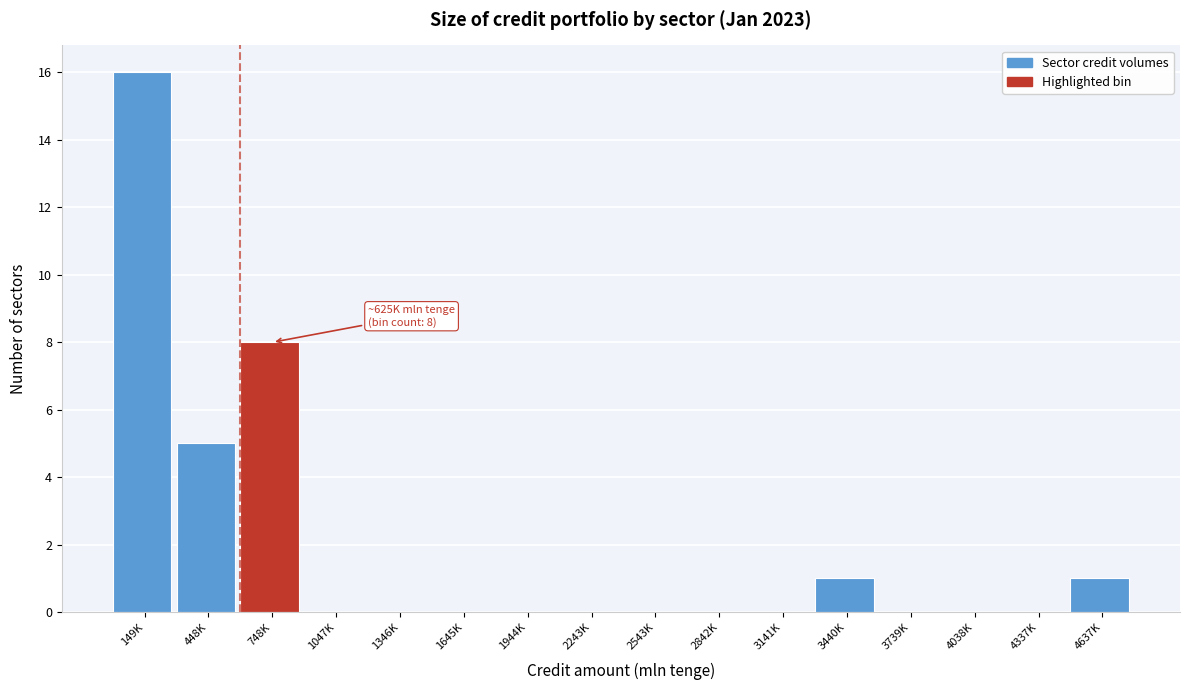

Reading left to right, list all the values displayed in this chart.

149K=16	448K=5	748K=8	1047K=0	1346K=0	1645K=0	1944K=0	2243K=0	2543K=0	2842K=0	3141K=0	3440K=1	3739K=0	4038K=0	4337K=0	4637K=1